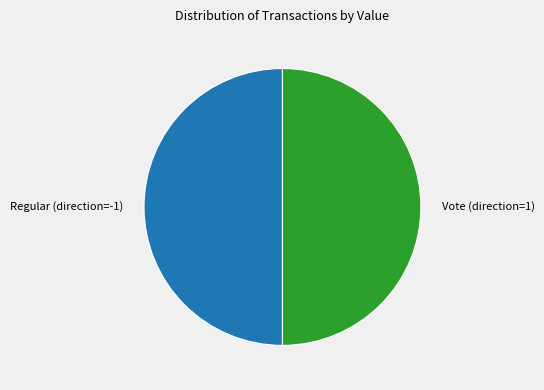

Count the number of slices in the pie.

2